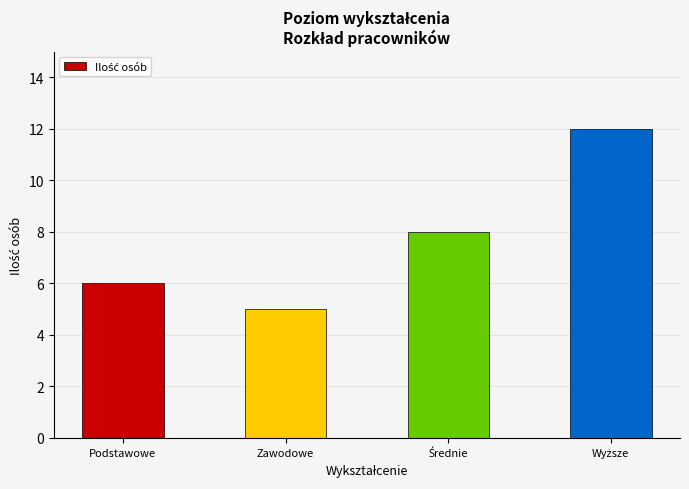

What position from the right is Podstawowe?

4